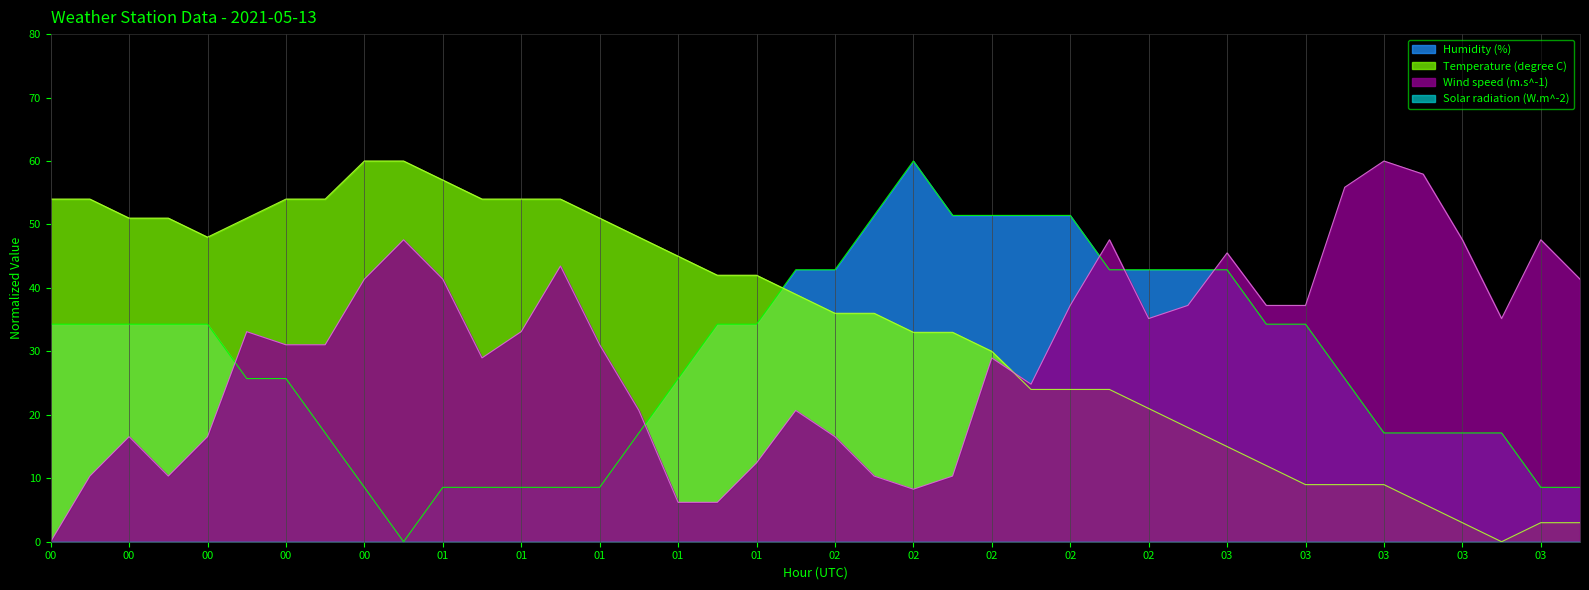

The value of Humidity (%) at 2021-05-13T00:06:00 is 34.3. True or false?

True